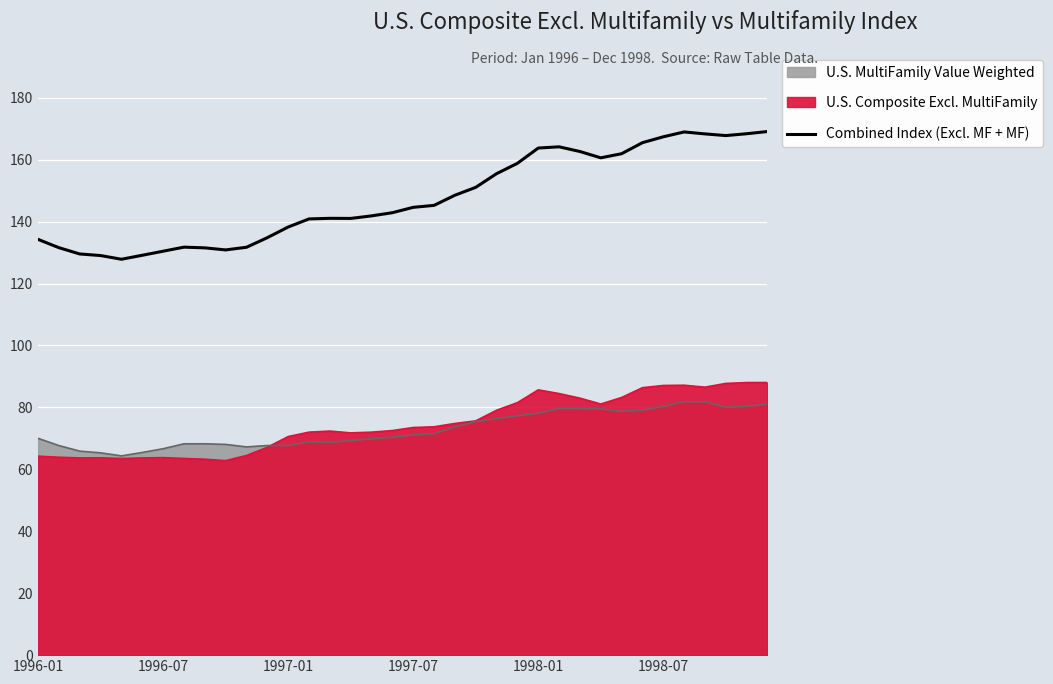

How many interior local peaks (higher than both neighbors) does the data have?

4